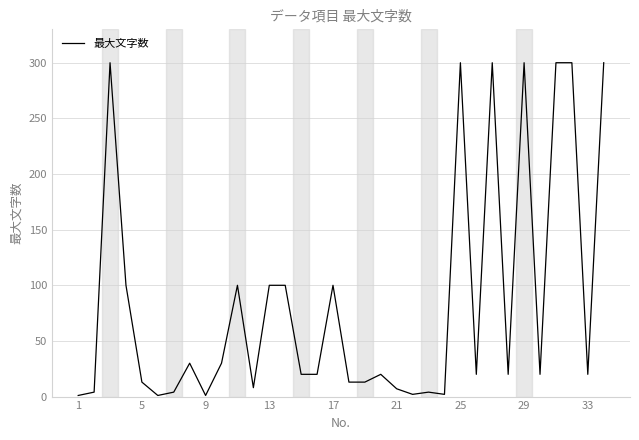

What is the difference between the maximum and minimum values?

299